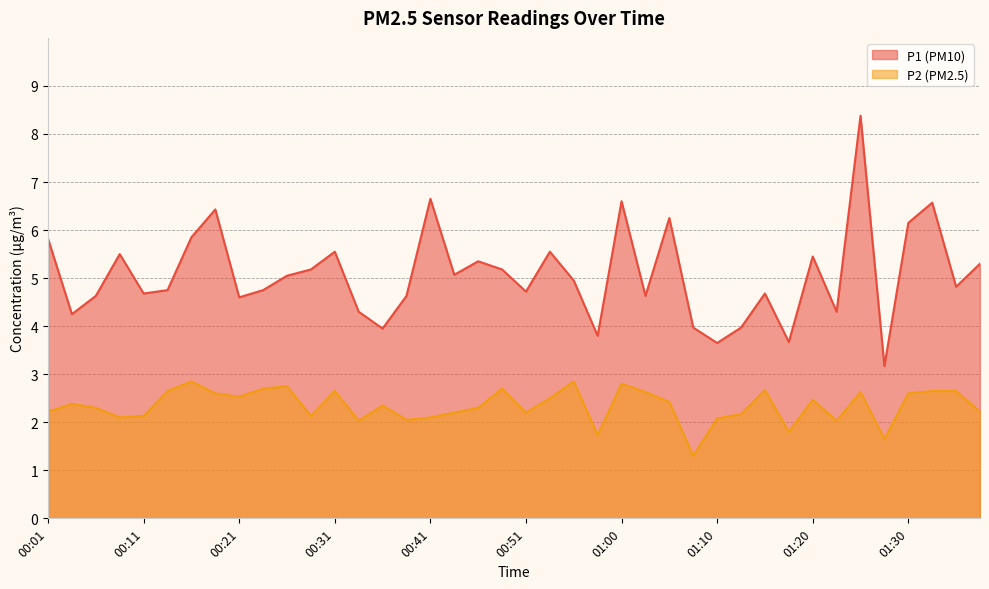

In P1, how many points are lower than both neighbors (excluding endpoints)?

13